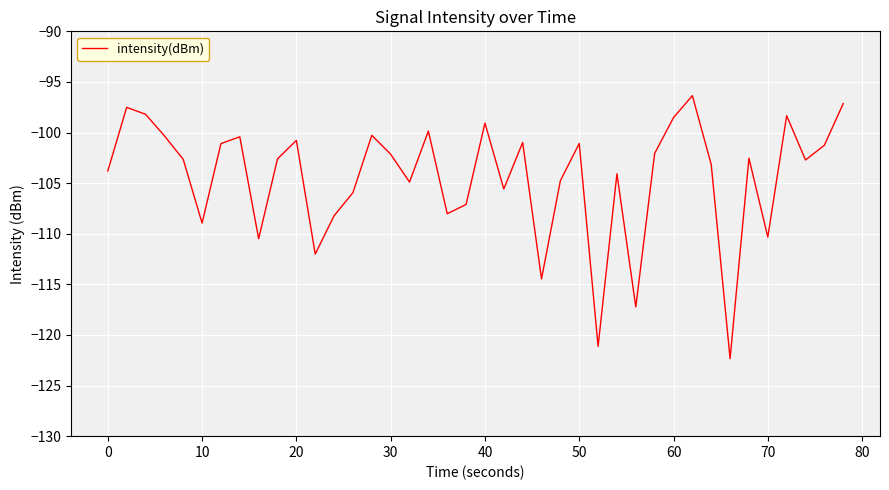

What is the maximum value shown in the chart?

-96.4